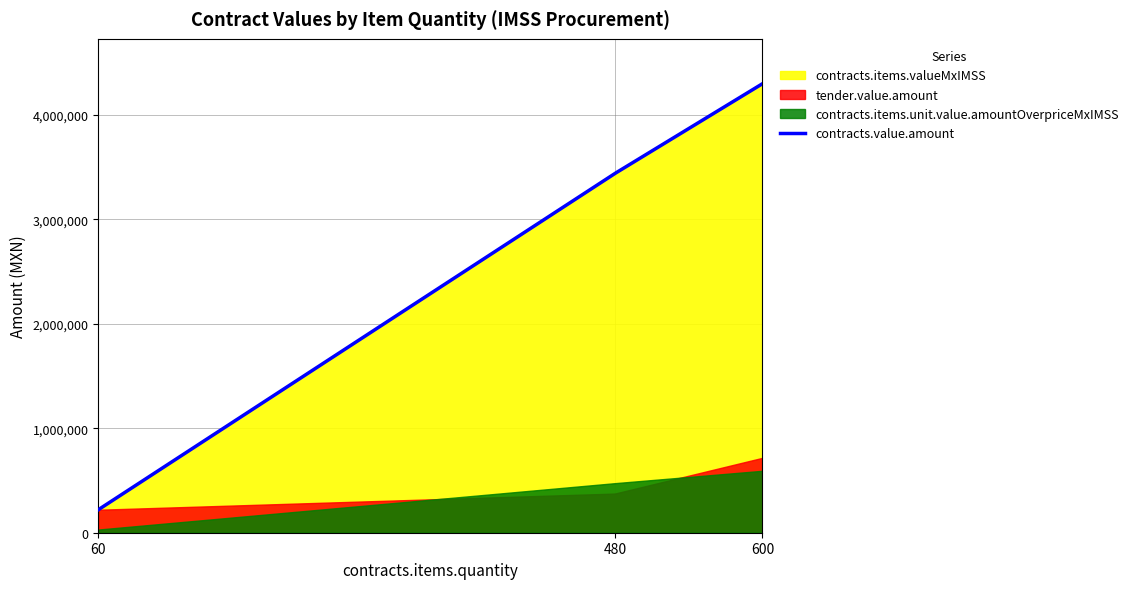

What is the sum of all tender.value.amount values?

1312167.4